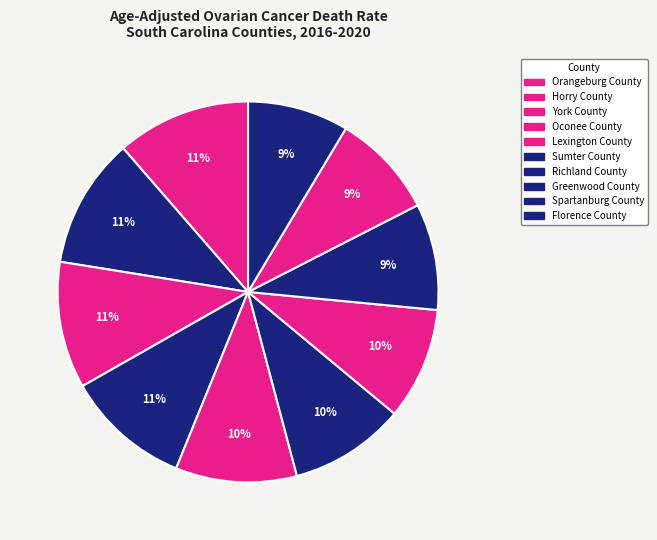

How many slices are in this pie chart?

10